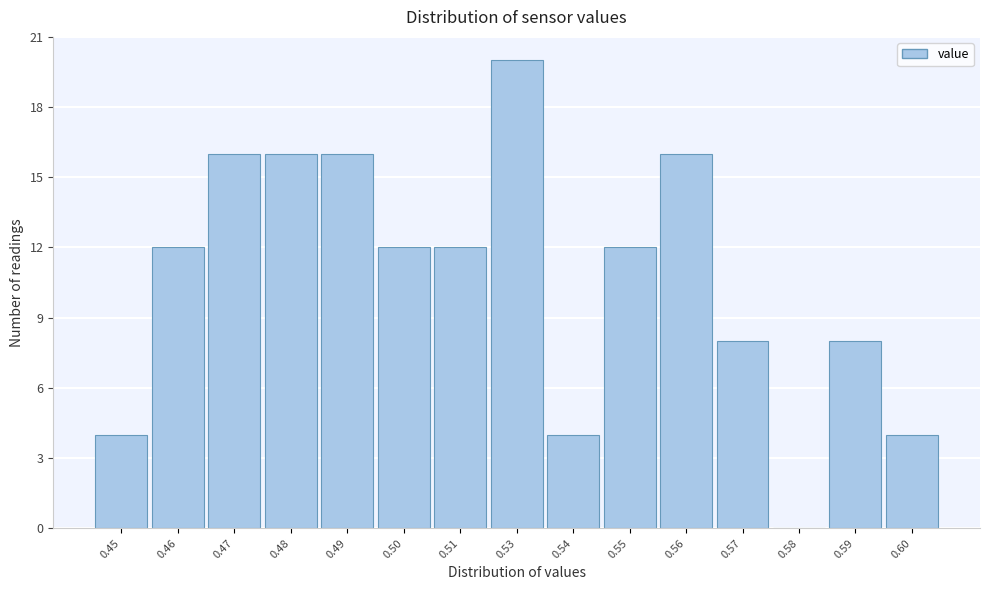

Reading left to right, transcribe all the data shown in this chart.

0.45=4	0.46=12	0.47=16	0.48=16	0.49=16	0.50=12	0.51=12	0.53=20	0.54=4	0.55=12	0.56=16	0.57=8	0.58=0	0.59=8	0.60=4